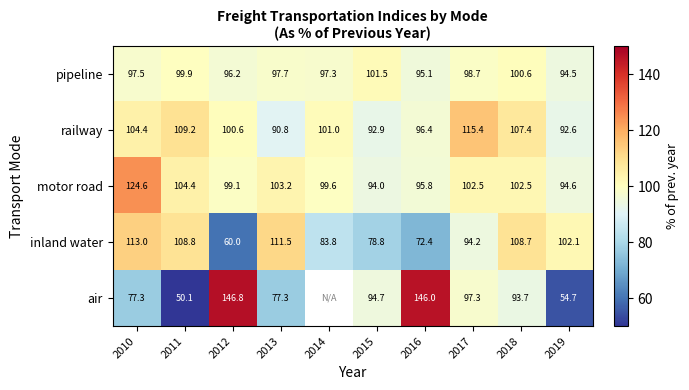

Is it true that pipeline equals 99.9 at 2011?

True